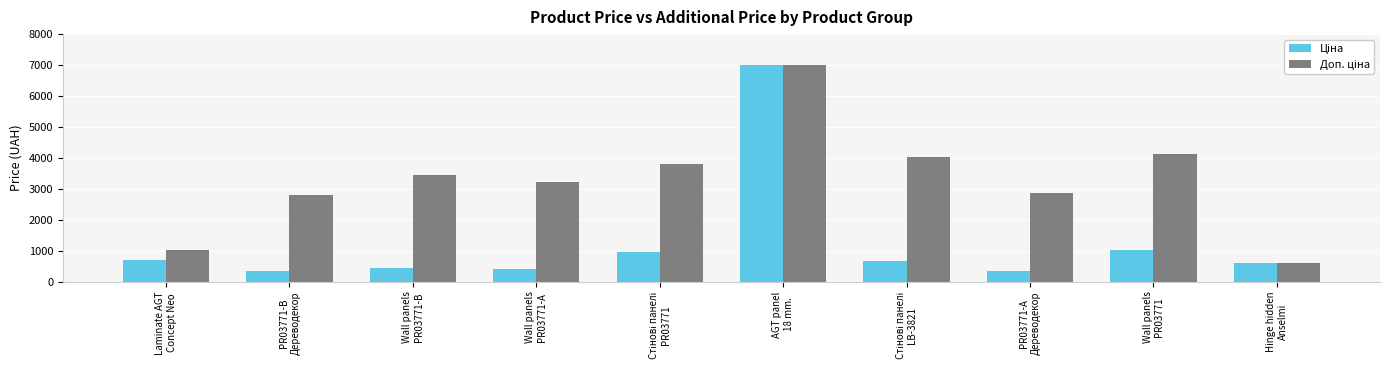

What is the greatest value displayed?

7002.7